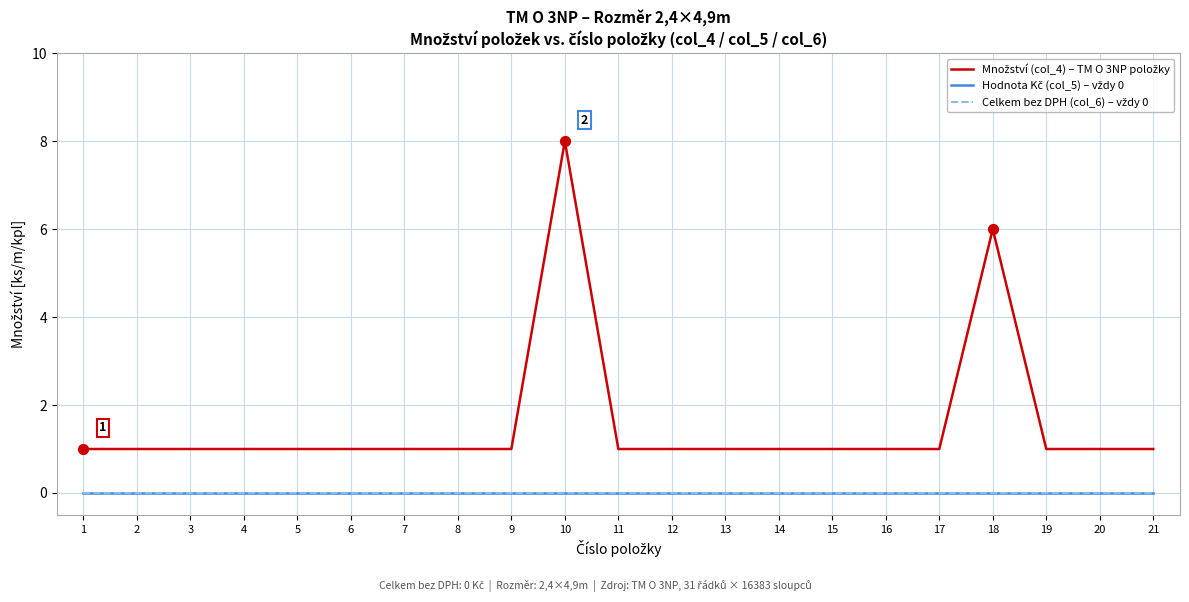

Does the chart have visible grid lines?

Yes